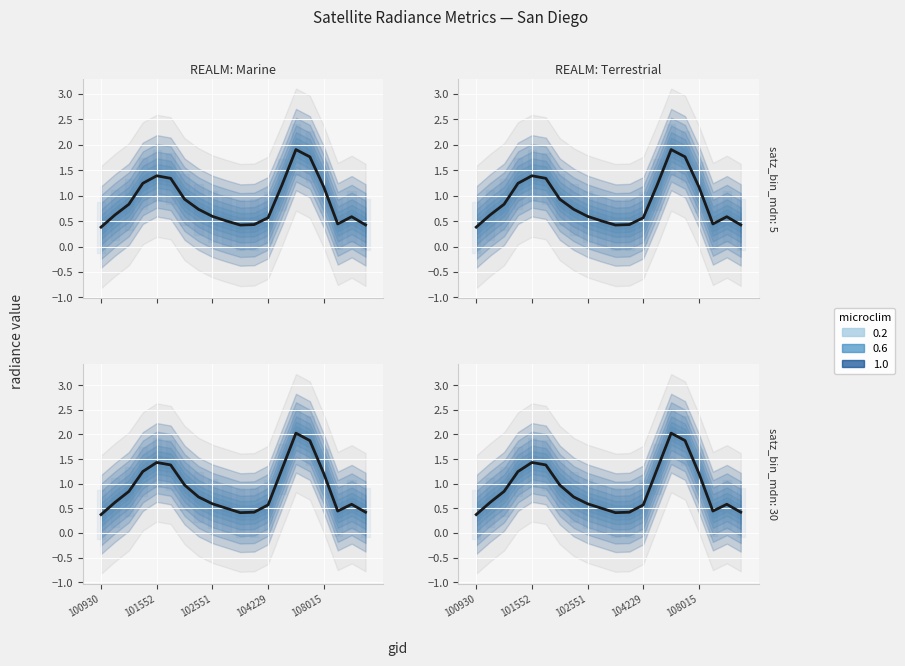

What is the maximum value shown in the chart?

1.9